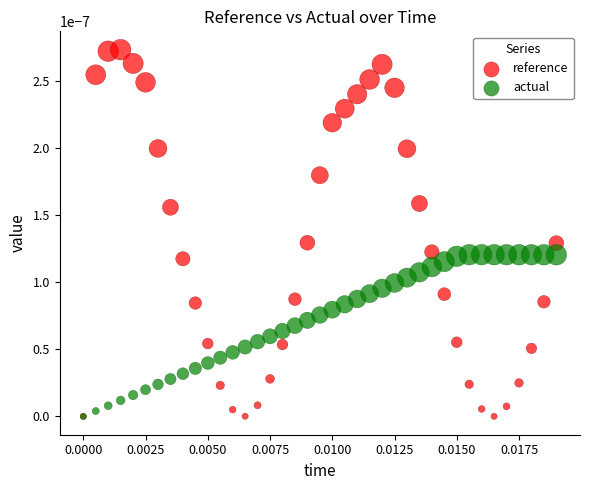

What are all the series names shown in the legend?

reference, actual